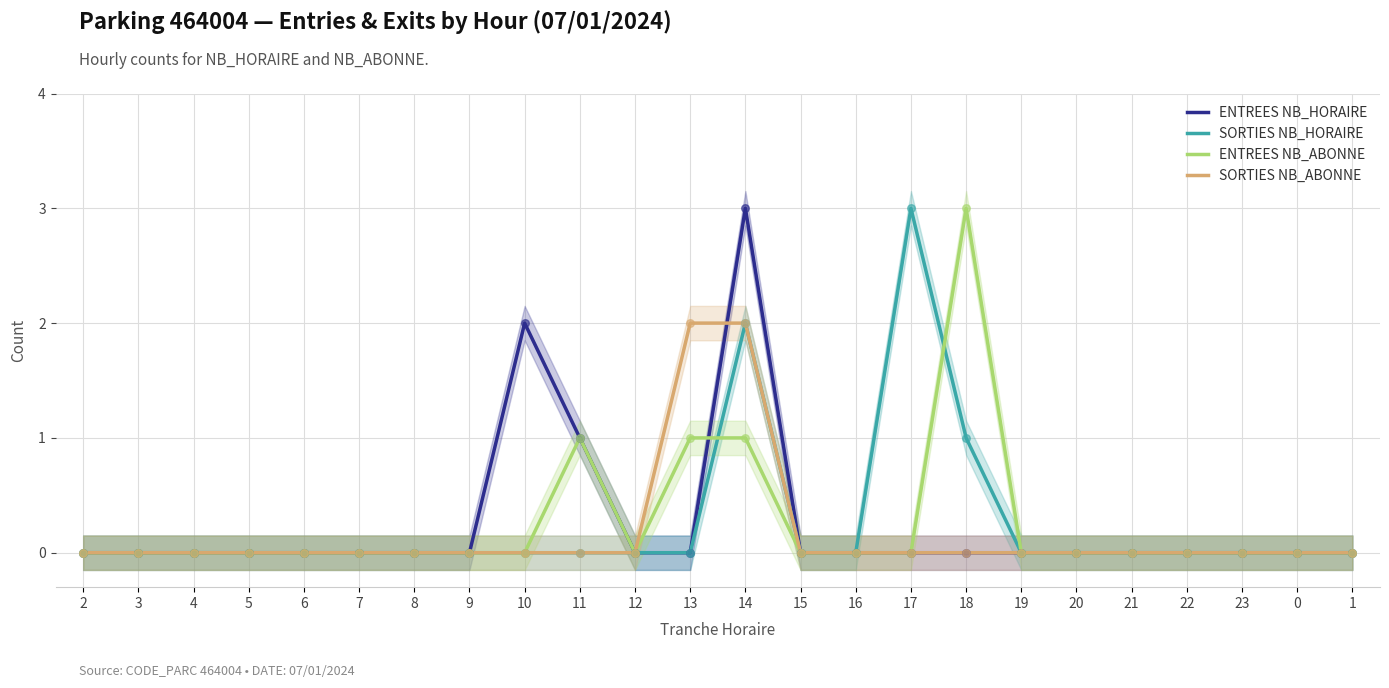

Which series contains the lowest Y value?

ENTREES NB_HORAIRE